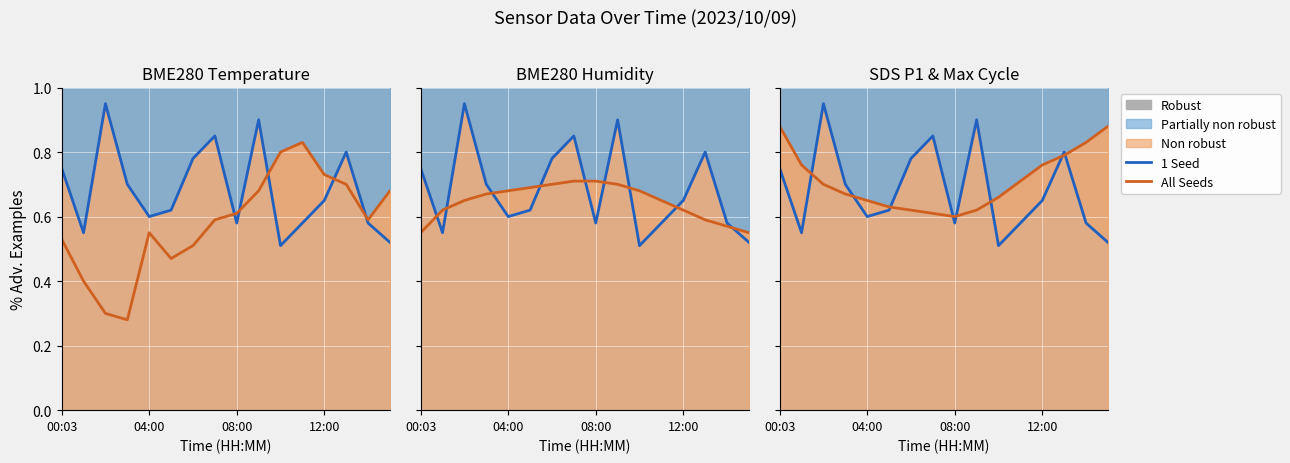

What is the highest value of the 1 Seed series?

0.9